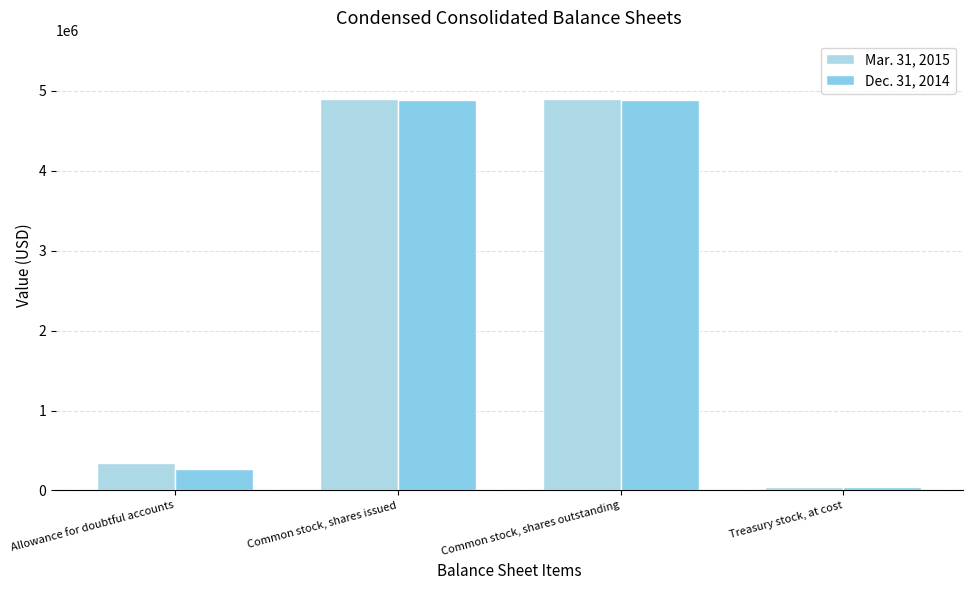

Is the value of Mar. 31, 2015 at Allowance for doubtful accounts greater than the value of Dec. 31, 2014 at Common stock, shares outstanding?

No